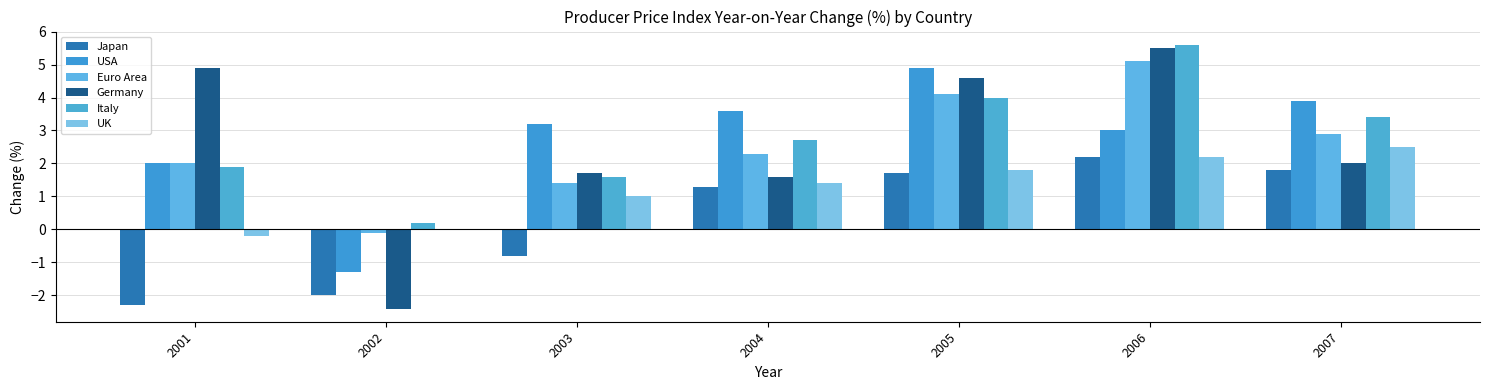

Which series has the largest range (max minus min)?

Germany